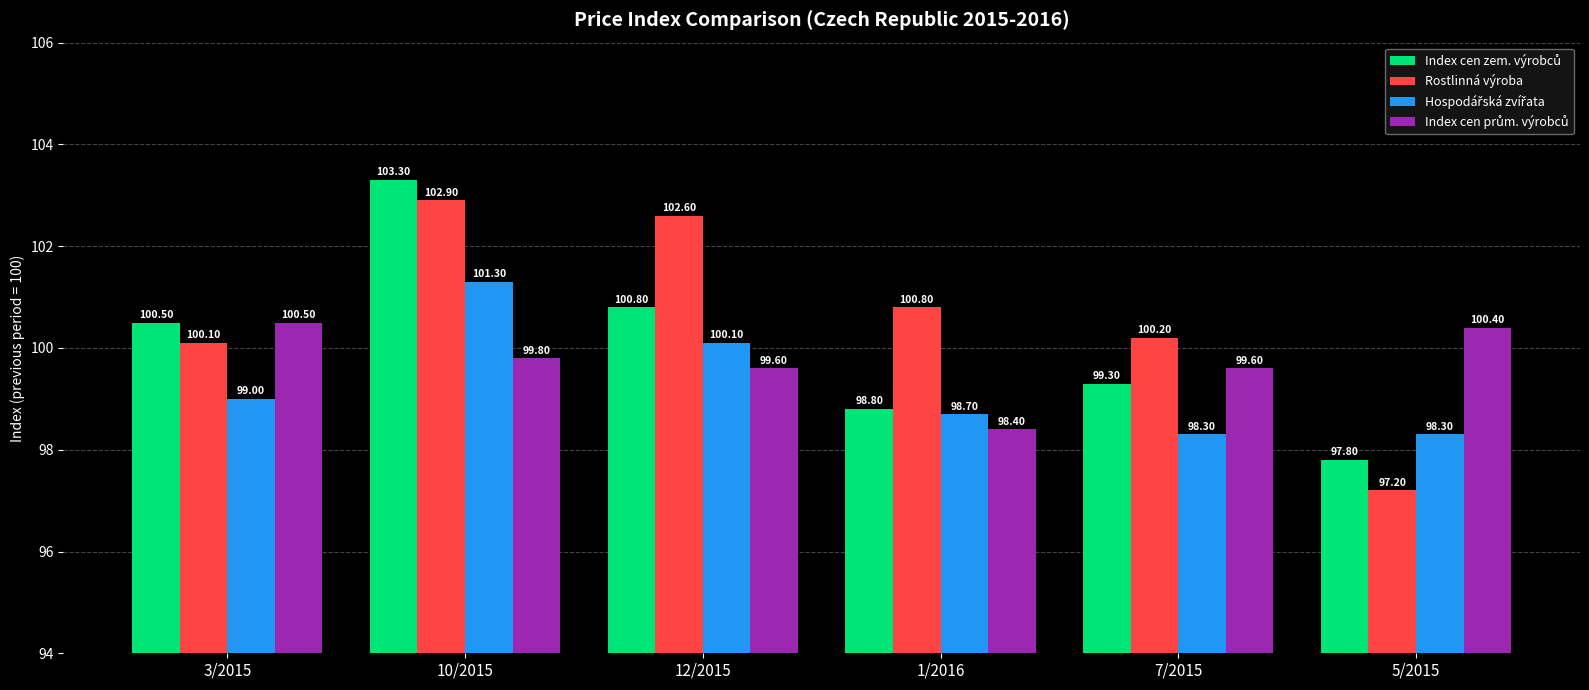

At how many categories does at least one series exceed 98?

6